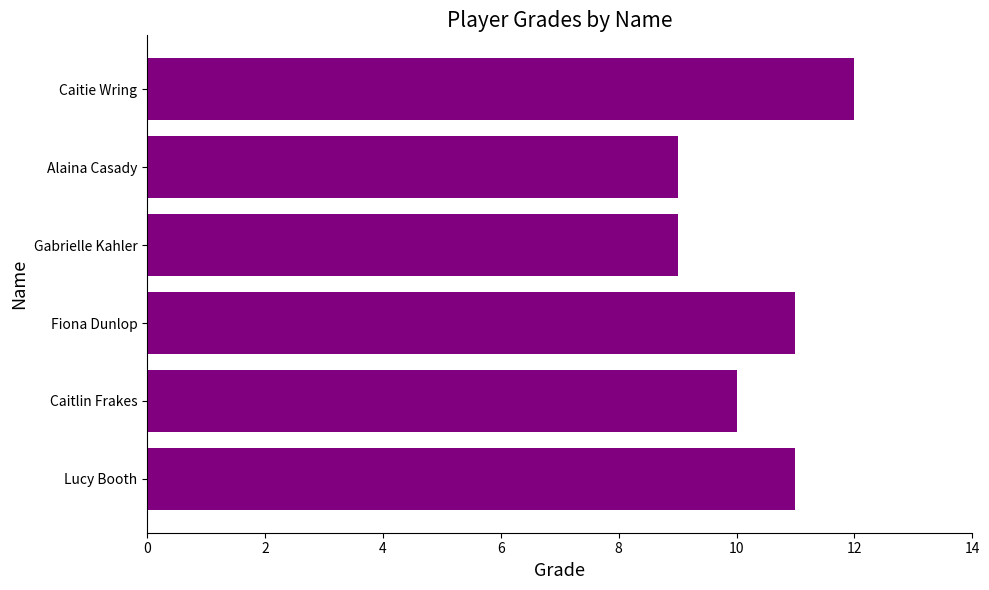

Which has a higher value, Caitie Wring or Alaina Casady?

Caitie Wring